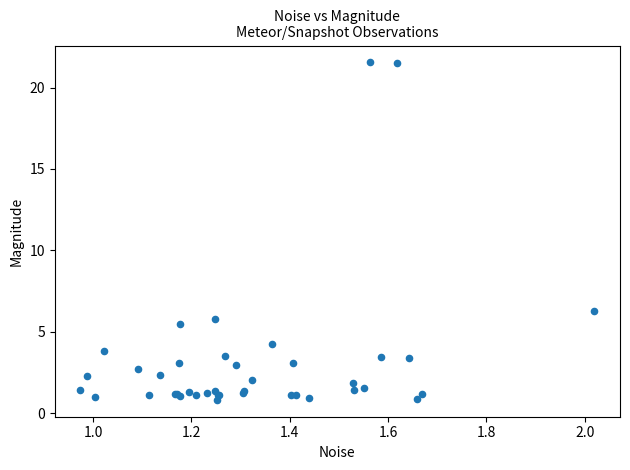

What Y value in the scatter plot is closest to 11?

6.3